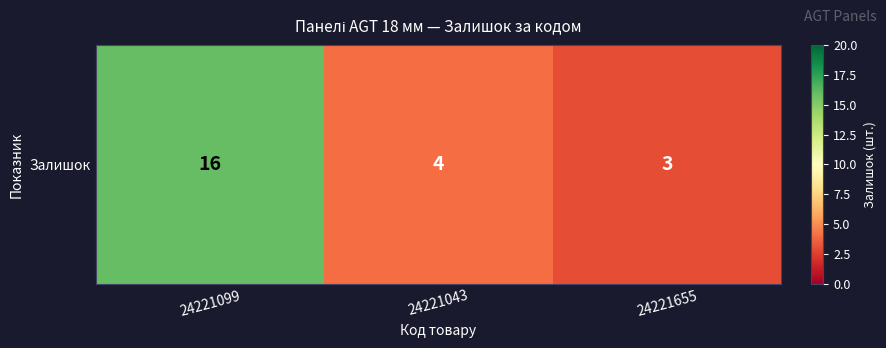

List the labels in order of value, smallest first.

24221655, 24221043, 24221099